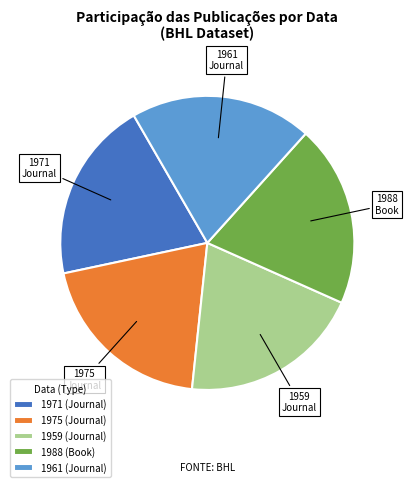

Combined, do 1975 and 1971 account for over 50%?

No